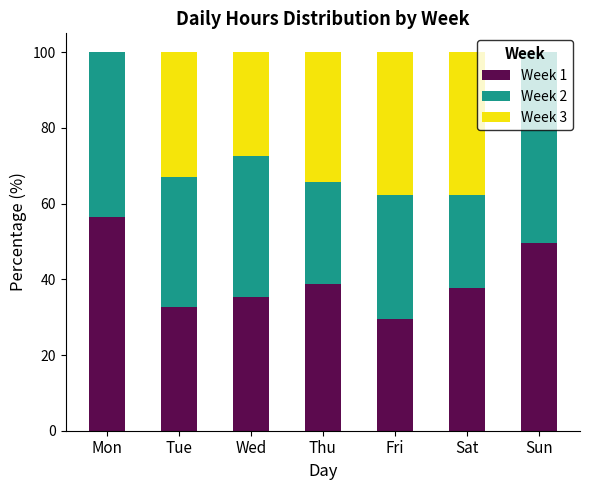

At which label does Week 1 reach its peak?

Mon